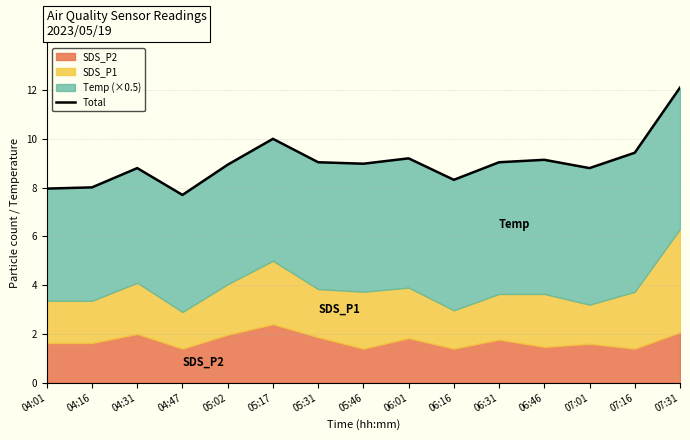

At which category does the data reach its first local valley?

04:47